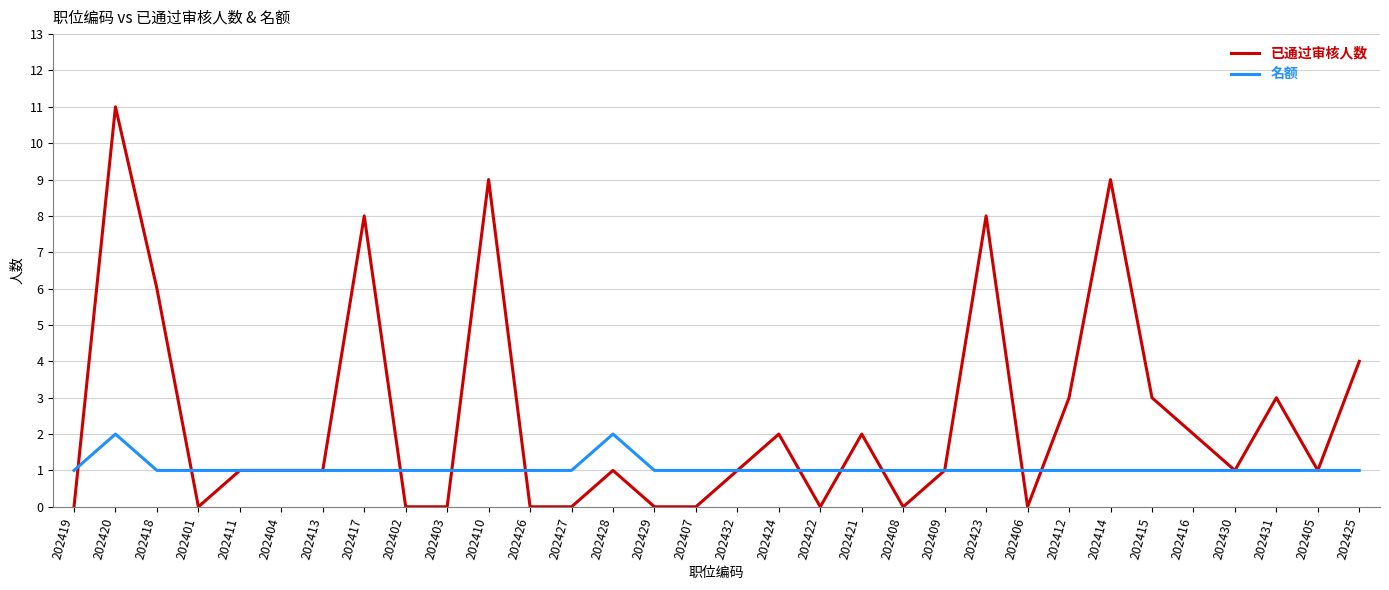

Reading right to left, extract all data points from this chart.

已通过审核人数: 202425=4	202405=1	202431=3	202430=1	202416=2	202415=3	202414=9	202412=3	202406=0	202423=8	202409=1	202408=0	202421=2	202422=0	202424=2	202432=1	202407=0	202429=0	202428=1	202427=0	202426=0	202410=9	202403=0	202402=0	202417=8	202413=1	202404=1	202411=1	202401=0	202418=6	202420=11	202419=0
名额: 202425=1	202405=1	202431=1	202430=1	202416=1	202415=1	202414=1	202412=1	202406=1	202423=1	202409=1	202408=1	202421=1	202422=1	202424=1	202432=1	202407=1	202429=1	202428=2	202427=1	202426=1	202410=1	202403=1	202402=1	202417=1	202413=1	202404=1	202411=1	202401=1	202418=1	202420=2	202419=1